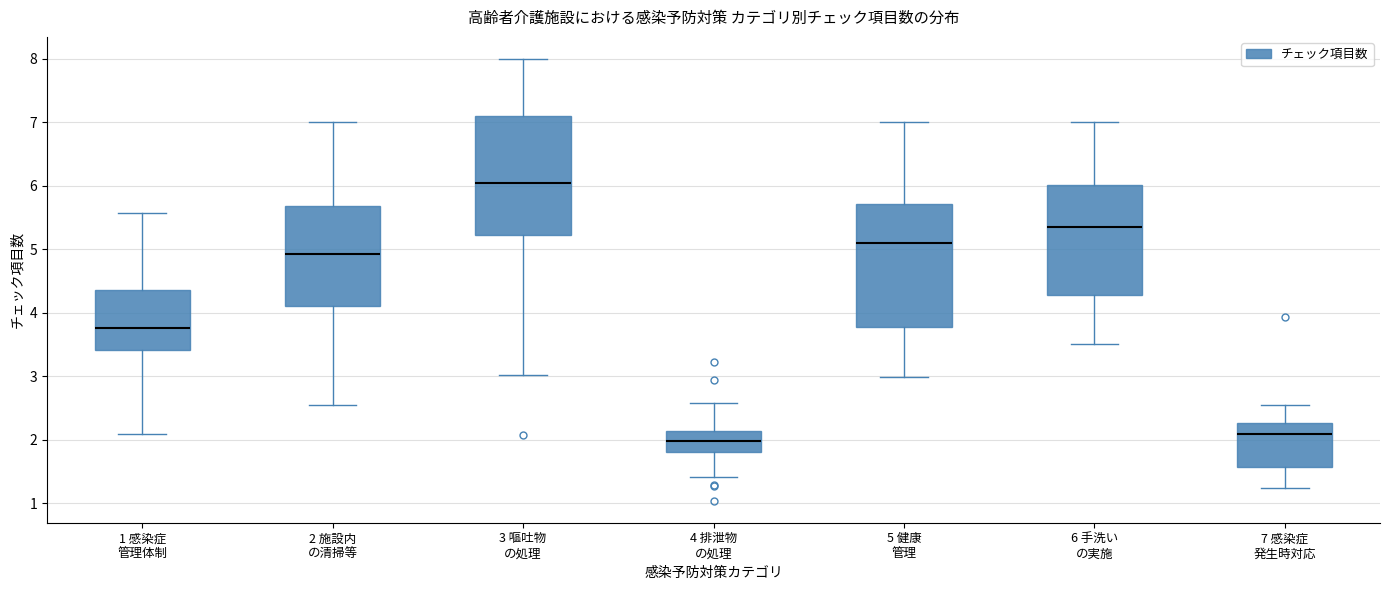

Which box's median line is the lowest?

4 排泄物 の処理